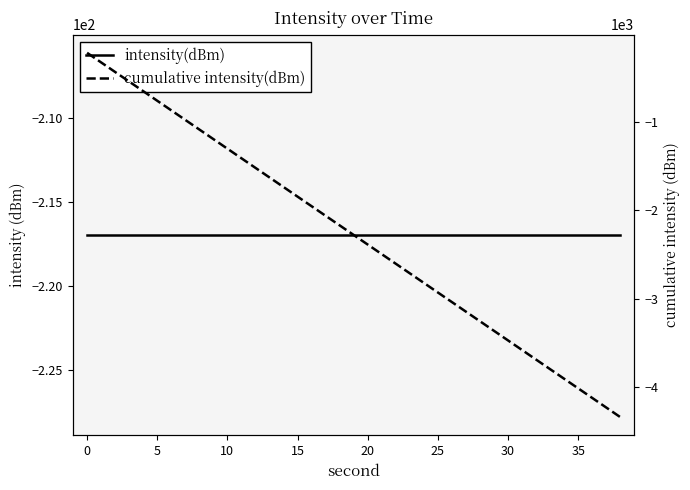

List the series in order of their overall mean, highest first.

intensity(dBm), cumulative intensity(dBm)